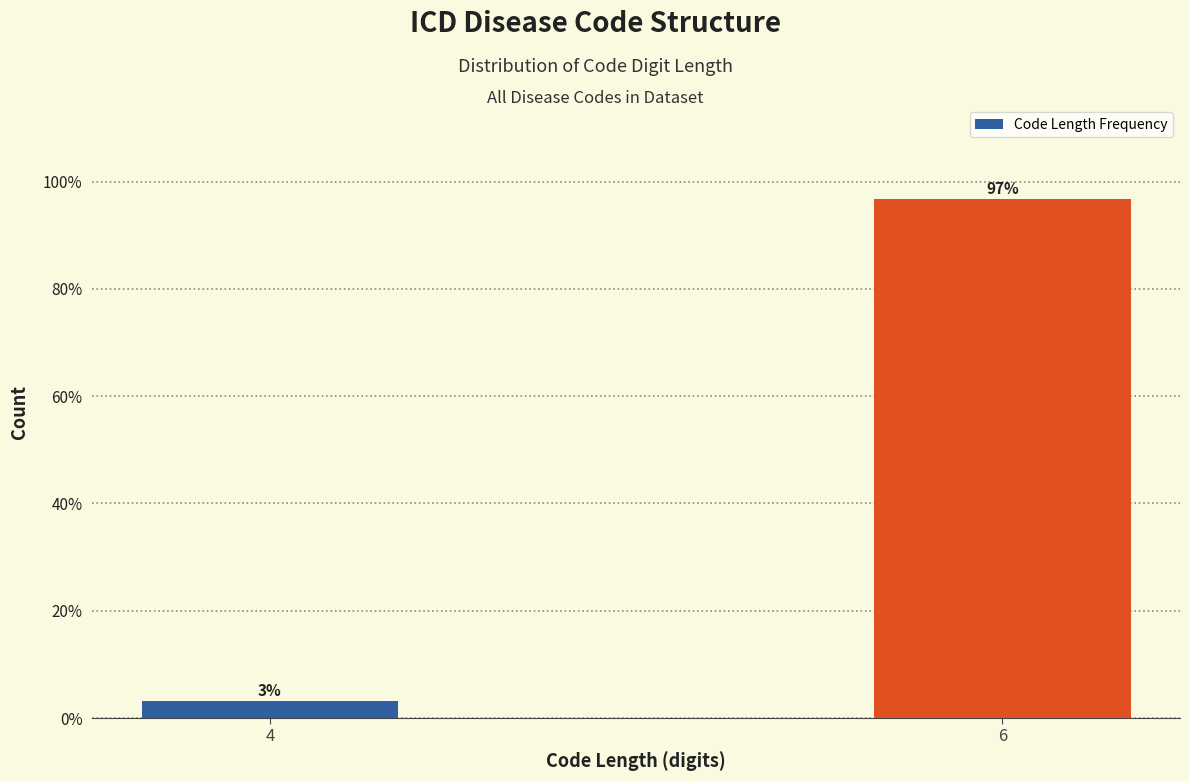

What is the value of the 2nd bar from the left?

96.8